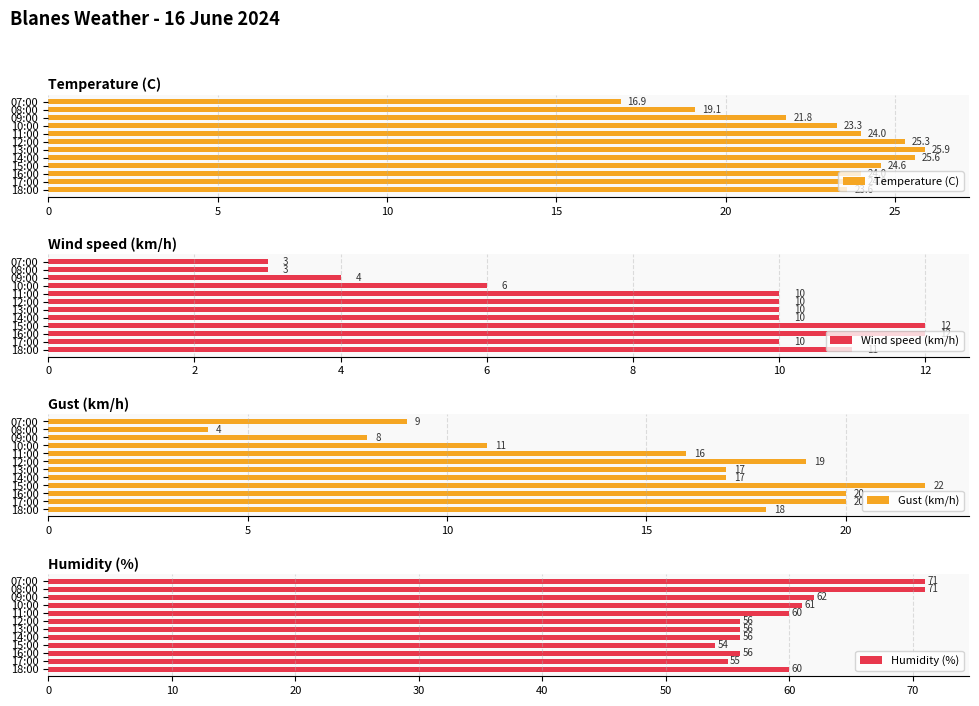

At which label does Temperature (C) reach its minimum?

07:00